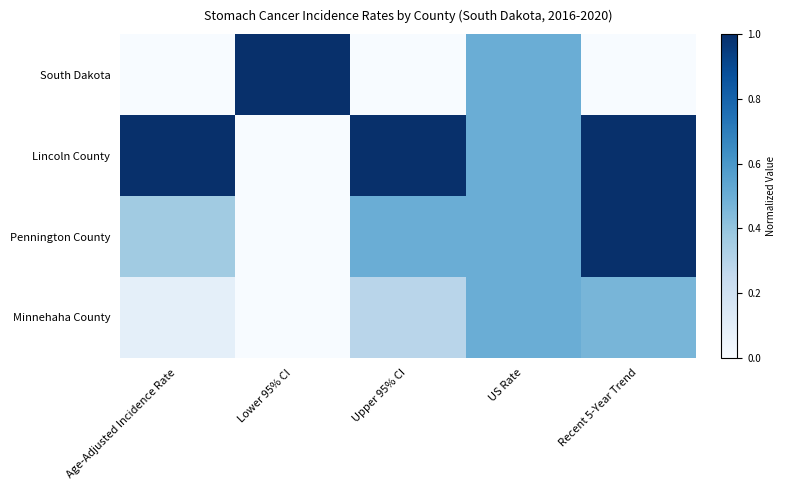

Between Recent 5-Year Trend and Upper 95% CI, which is larger?

Recent 5-Year Trend